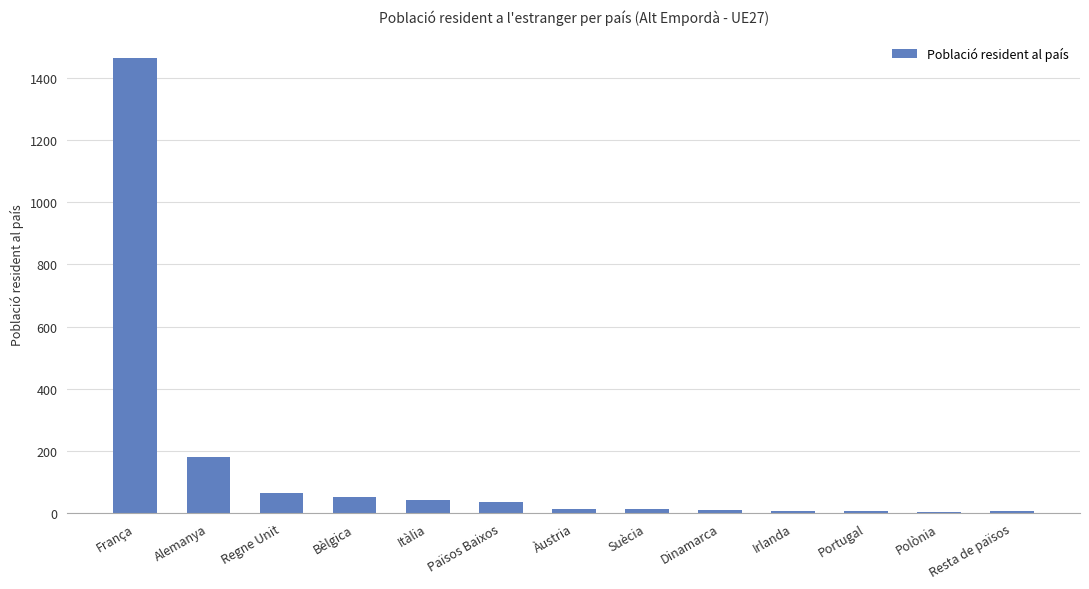

Are the bars horizontal?

No